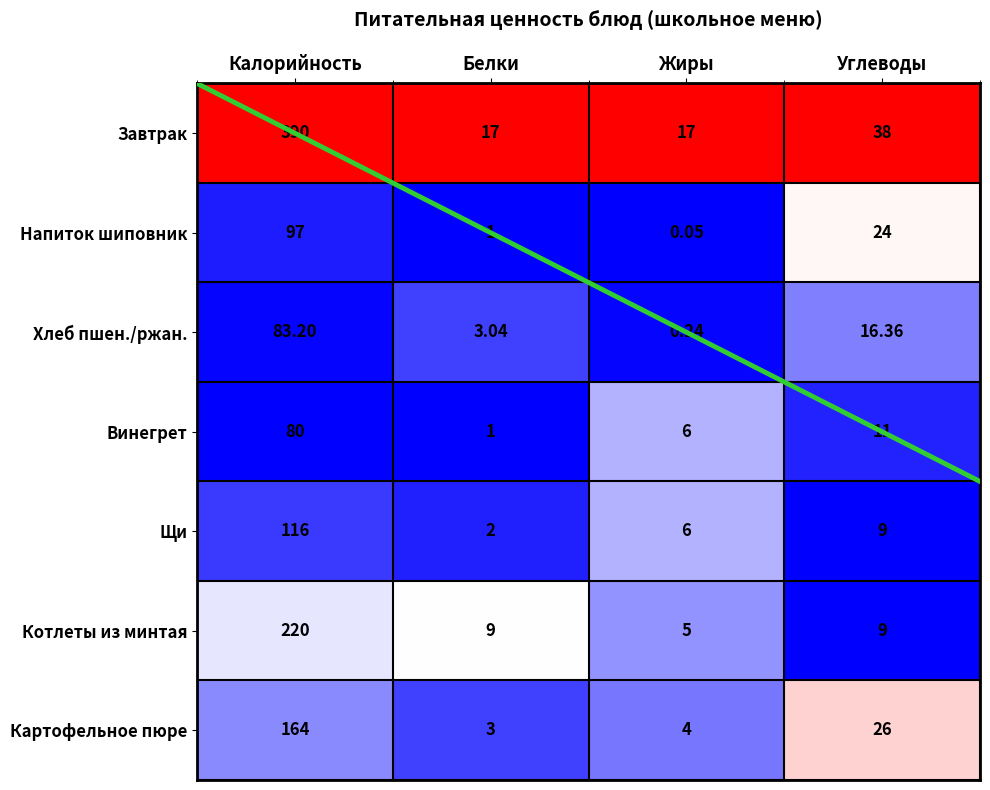

What is the maximum value shown in the chart?

390.0